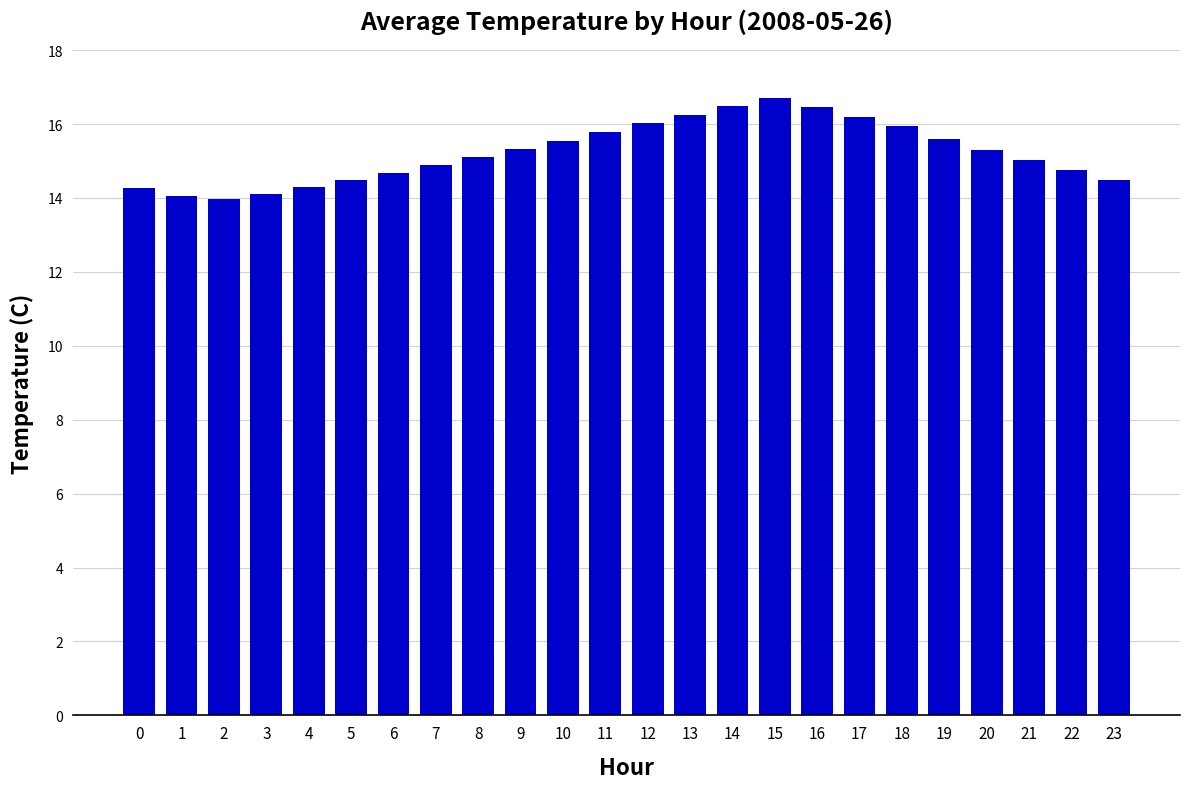

What is the value of the 4th bar from the left?

14.1